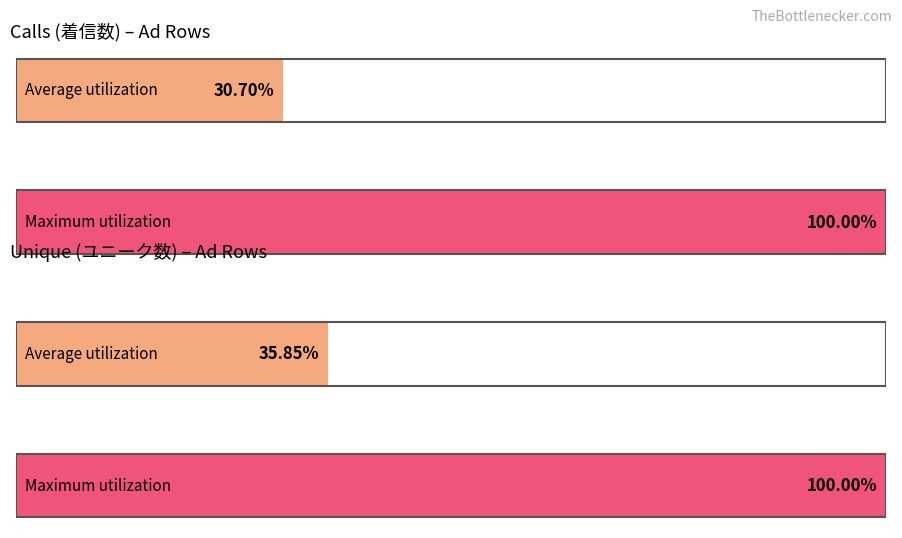

Does the chart contain any negative values?

No